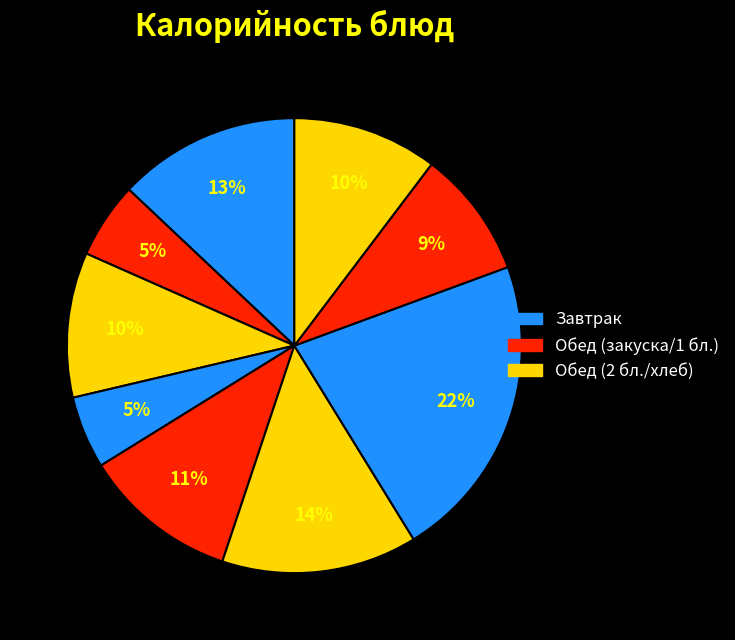

How many slices are in this pie chart?

9